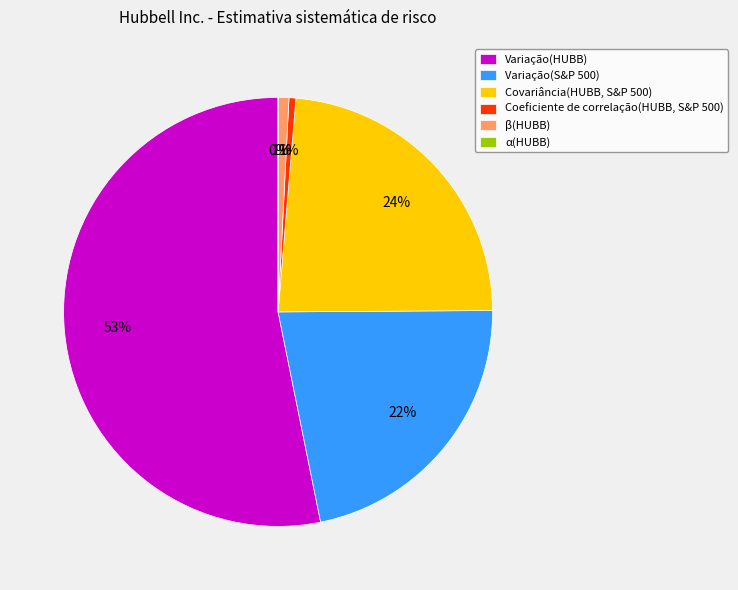

To the nearest percent, what is the average slice percentage?

17%